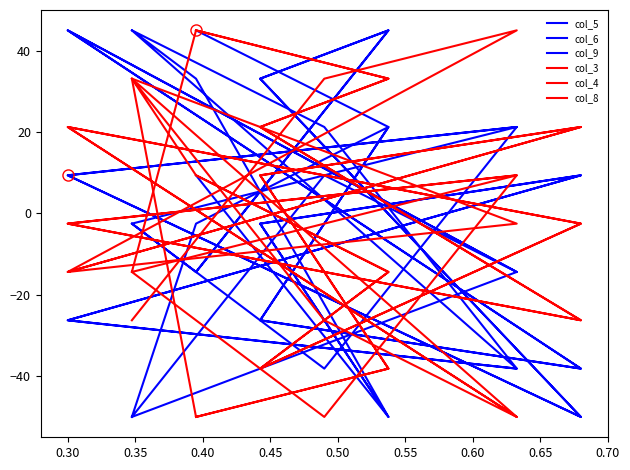

In col_8, how many points are higher than both neighbors (excluding endpoints)?

3